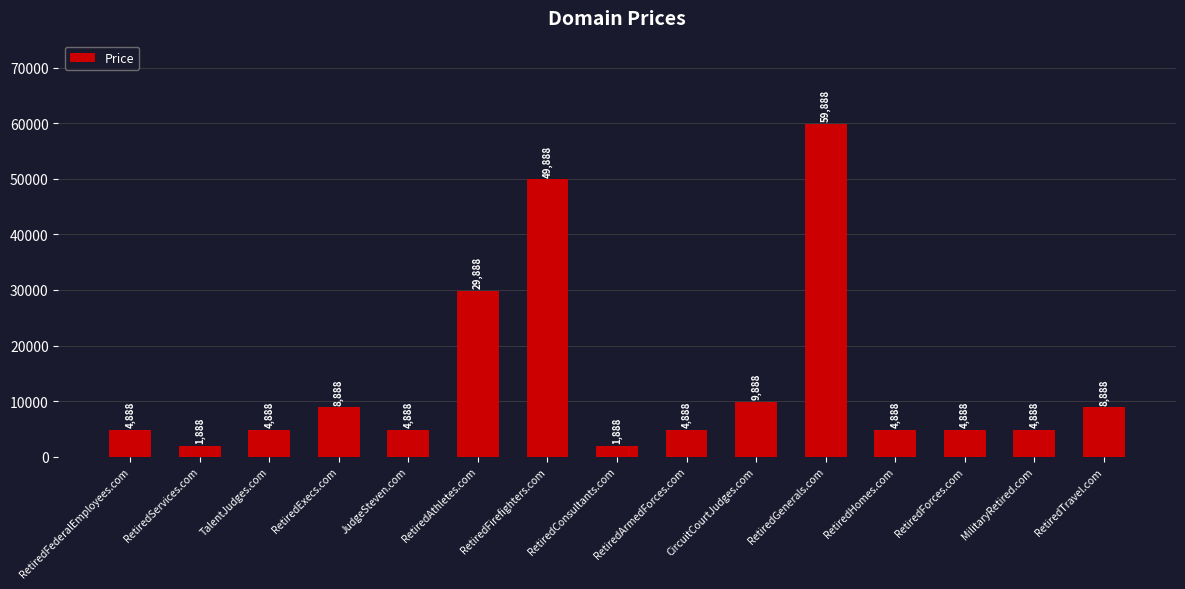

What is the label of the 9th bar from the left?

RetiredArmedForces.com